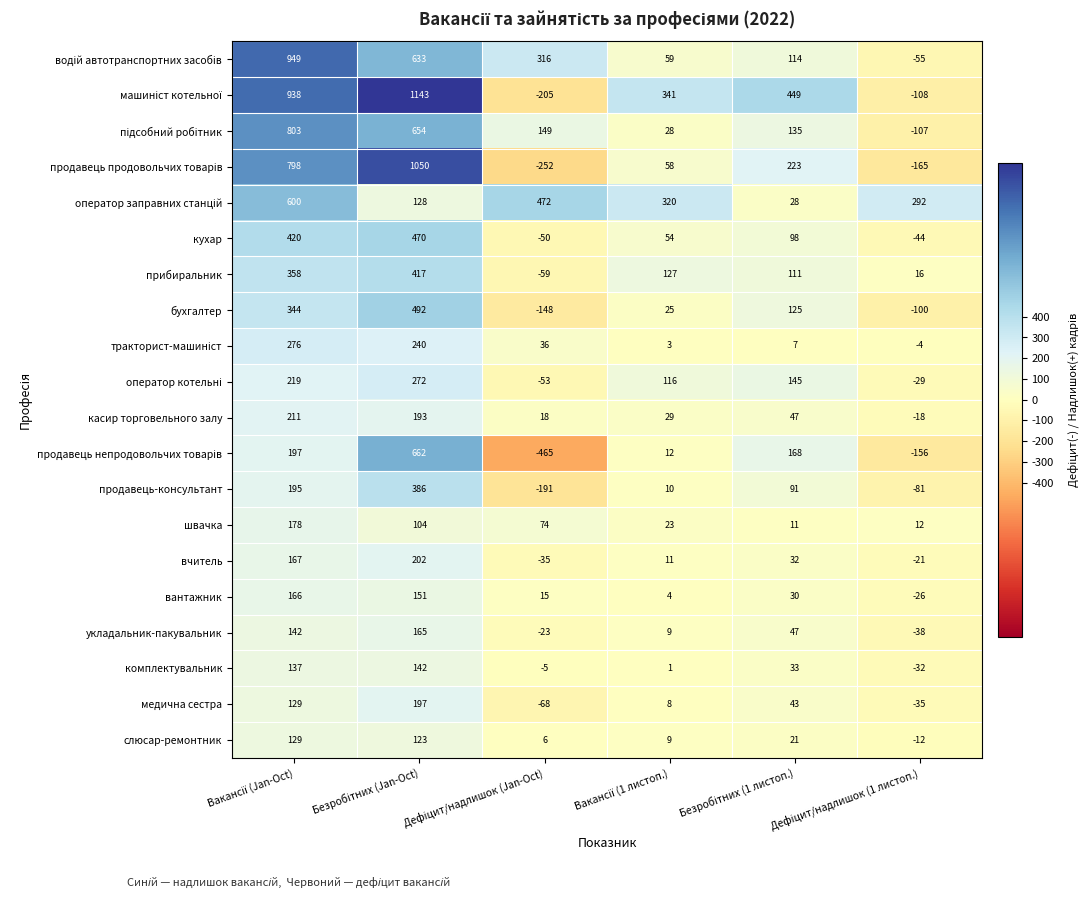

What is the minimum value shown in the chart?

-465